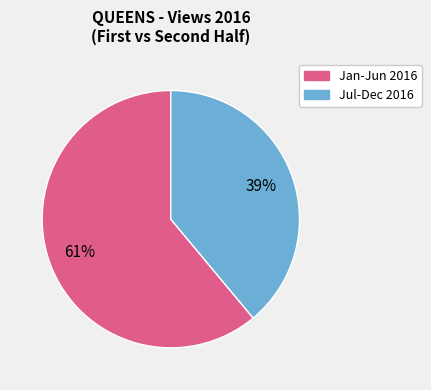

Is there any slice that represents more than half of the pie?

Yes